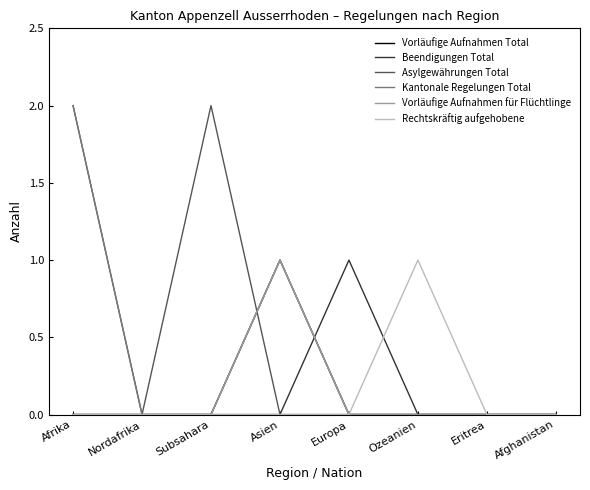

How many lines are shown in the chart?

6